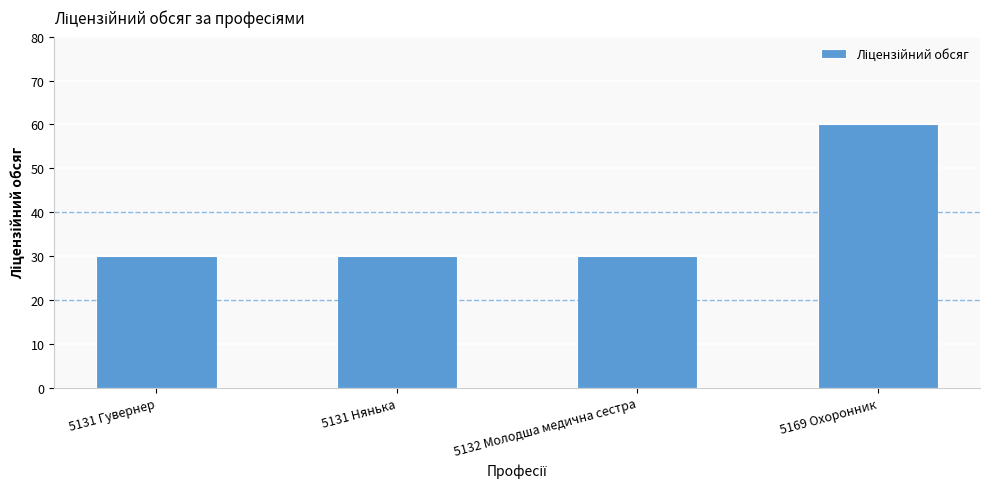

Between 5169 Охоронник and 5132 Молодша медична сестра, which is larger?

5169 Охоронник